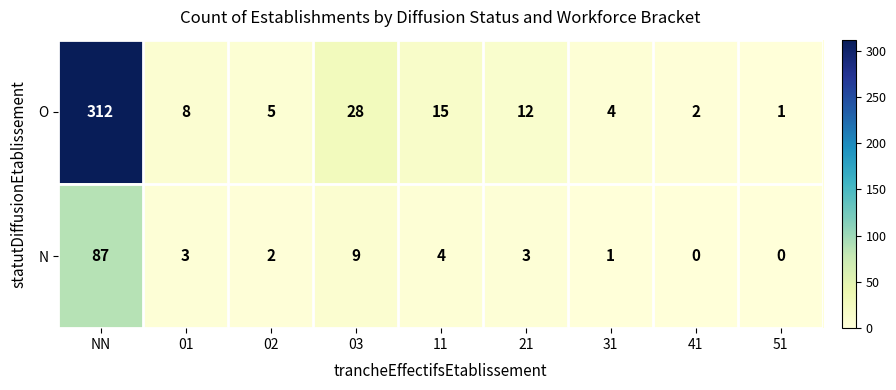

Reading right to left, list all the values displayed in this chart.

O: 51=1	41=2	31=4	21=12	11=15	03=28	02=5	01=8	NN=312
N: 51=0	41=0	31=1	21=3	11=4	03=9	02=2	01=3	NN=87